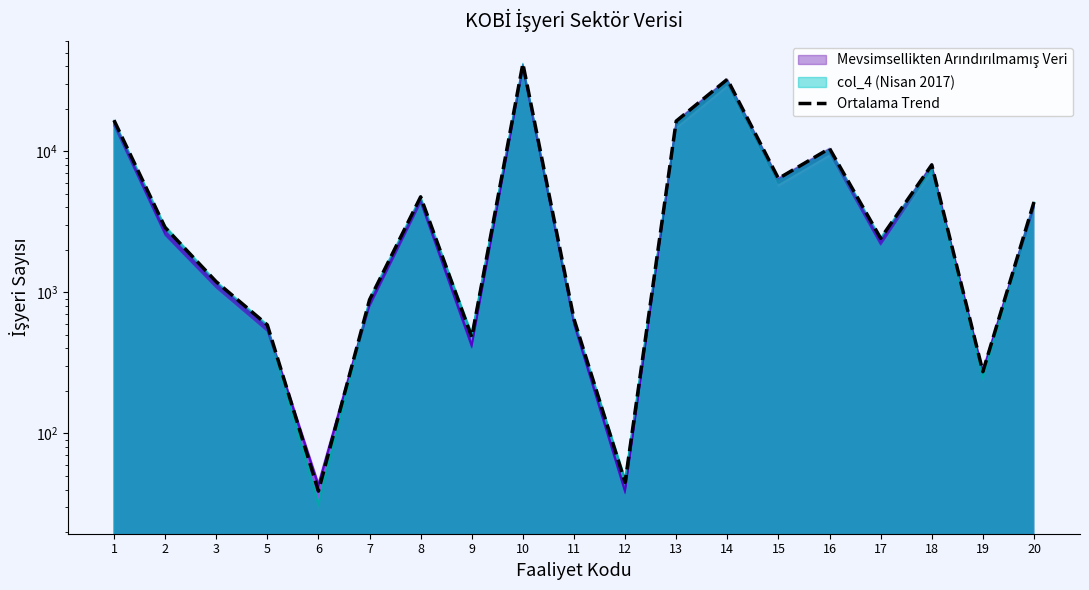

List the labels in order of value, largest first.

10, 14, 1, 13, 16, 18, 15, 8, 20, 2, 17, 3, 7, 11, 5, 9, 19, 12, 6